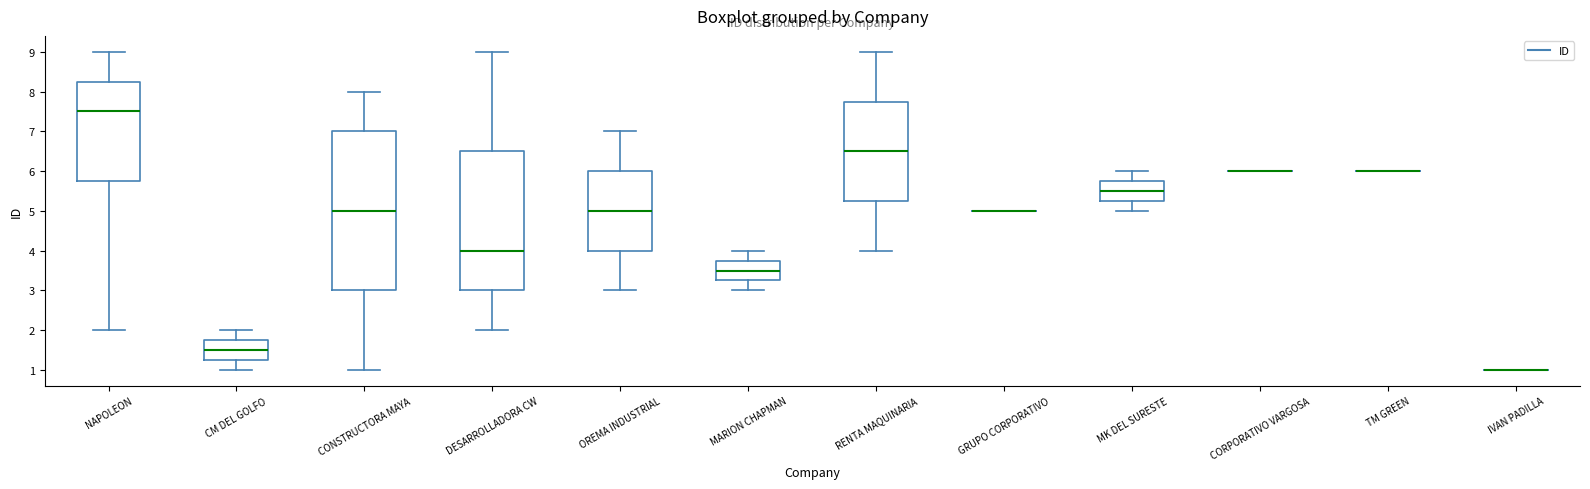

Reading left to right, transcribe this box plot: for each box, give where its median line is, the range the box spans, and where its two whiskers end, as read against the y-axis. The values are not printed on the chart, so give them approximately, as read against the axis.

NAPOLEON: median 7.5, box 5.8 to 8.3, whiskers 2.0 to 9.0
CM DEL GOLFO: median 1.5, box 1.3 to 1.8, whiskers 1.0 to 2.0
CONSTRUCTORA MAYA: median 5.0, box 3.0 to 7.0, whiskers 1.0 to 8.0
DESARROLLADORA CW: median 4.0, box 3.0 to 6.5, whiskers 2.0 to 9.0
OREMA INDUSTRIAL: median 5.0, box 4.0 to 6.0, whiskers 3.0 to 7.0
MARION CHAPMAN: median 3.5, box 3.3 to 3.8, whiskers 3.0 to 4.0
RENTA MAQUINARIA: median 6.5, box 5.3 to 7.8, whiskers 4.0 to 9.0
GRUPO CORPORATIVO: box collapsed to a line at 5.0, whiskers 5.0 to 5.0
MK DEL SURESTE: median 5.5, box 5.3 to 5.8, whiskers 5.0 to 6.0
CORPORATIVO VARGOSA: box collapsed to a line at 6.0, whiskers 6.0 to 6.0
TM GREEN: box collapsed to a line at 6.0, whiskers 6.0 to 6.0
IVAN PADILLA: box collapsed to a line at 1.0, whiskers 1.0 to 1.0